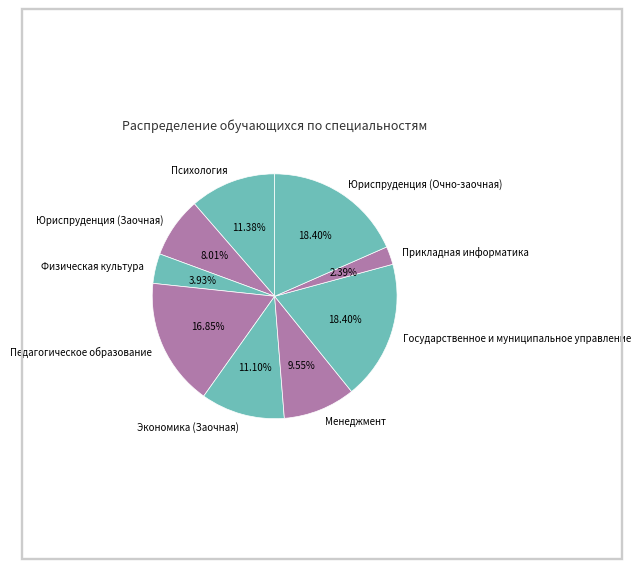

What is the ratio of the value at Юриспруденция (Очно-заочная) to the value at Юриспруденция (Заочная)?

2.3